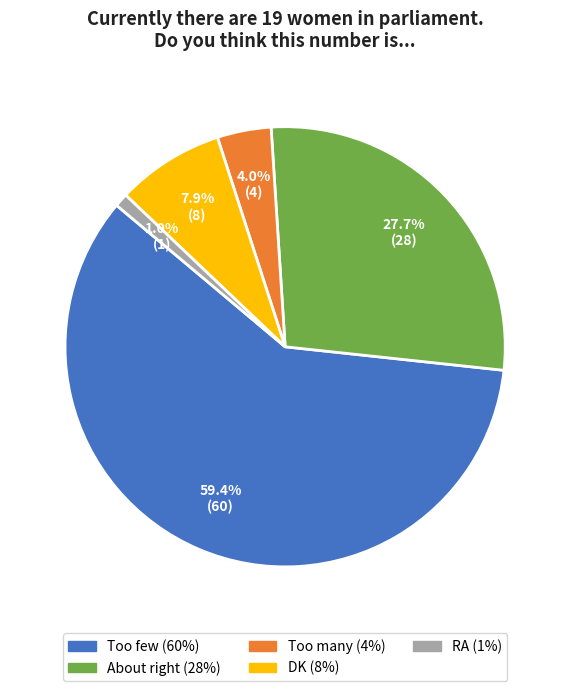

Is RA the majority of the pie?

No